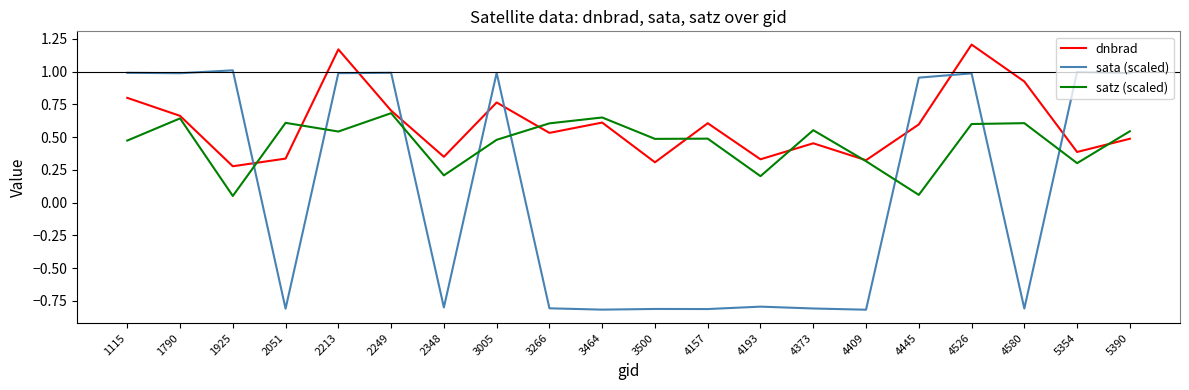

Is this an area chart (filled region under the line)?

No